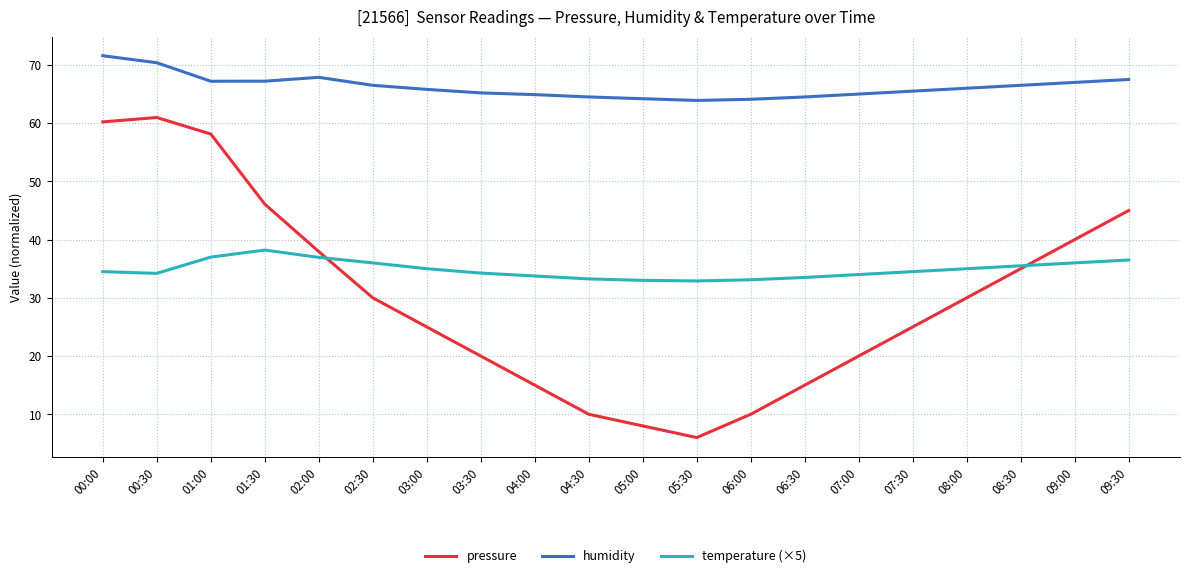

What is the minimum value shown in the chart?

6.0